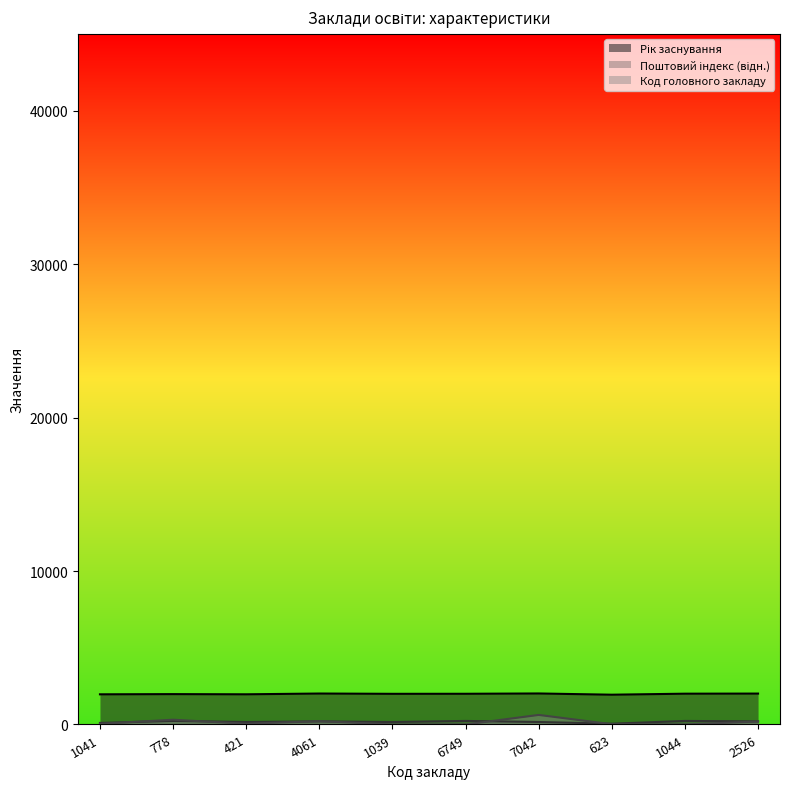

What is the average value of the Код головного закладу series?

145